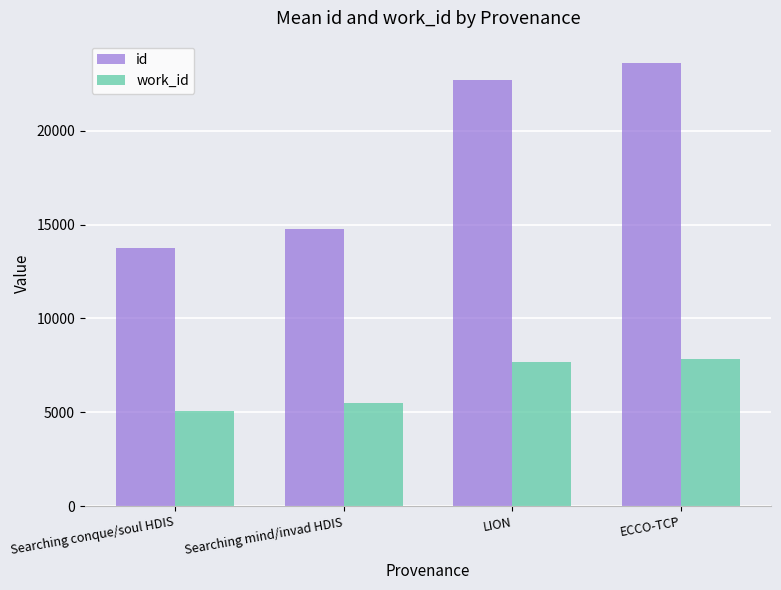

Which category has the highest value across all series?

ECCO-TCP